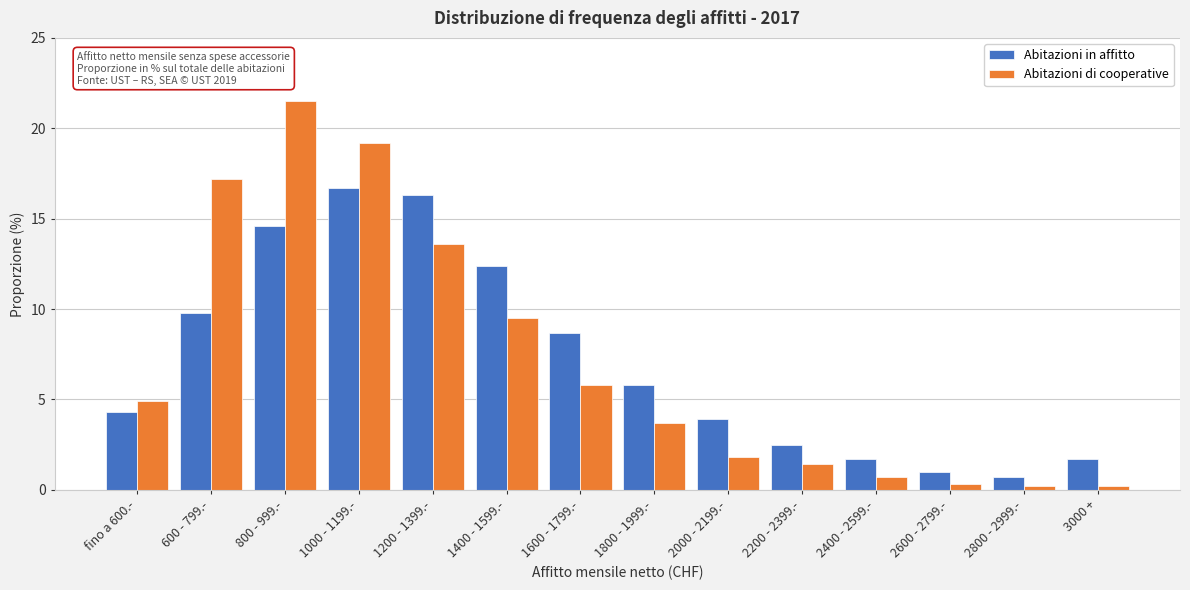

What is the difference between the maximum and minimum values in the Abitazioni di cooperative series?

21.3